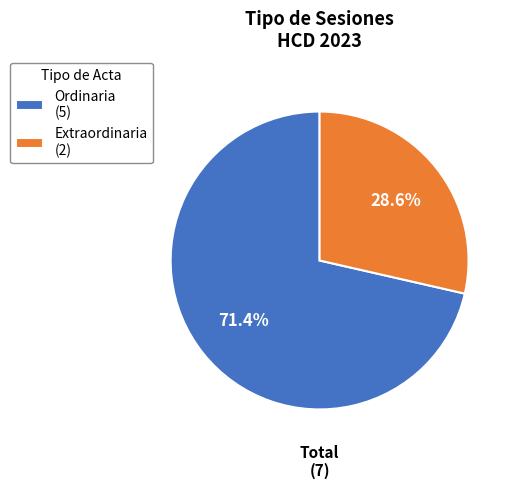

Is there any slice that represents more than half of the pie?

Yes